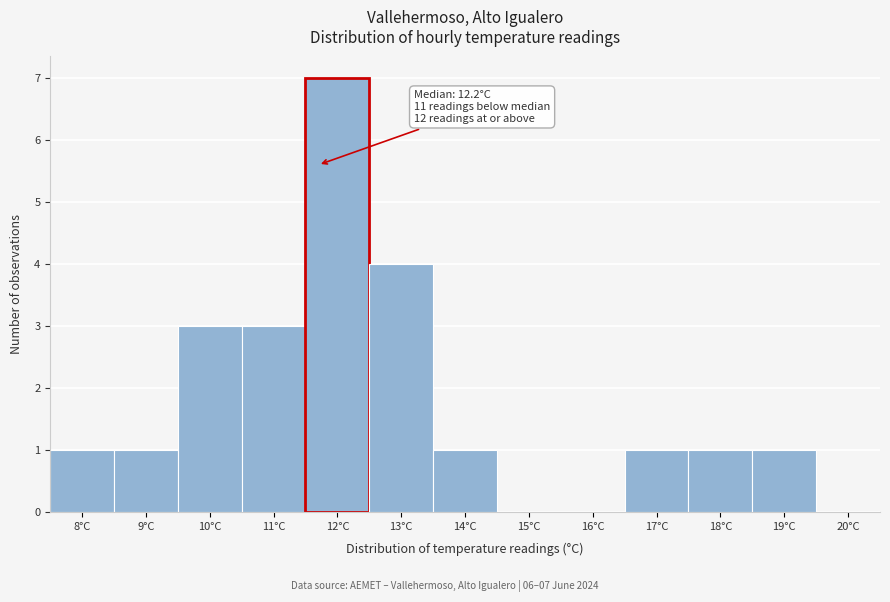

Reading left to right, what are all the values shown in this chart?

8°C=1	9°C=1	10°C=3	11°C=3	12°C=7	13°C=4	14°C=1	15°C=0	16°C=0	17°C=1	18°C=1	19°C=1	20°C=0